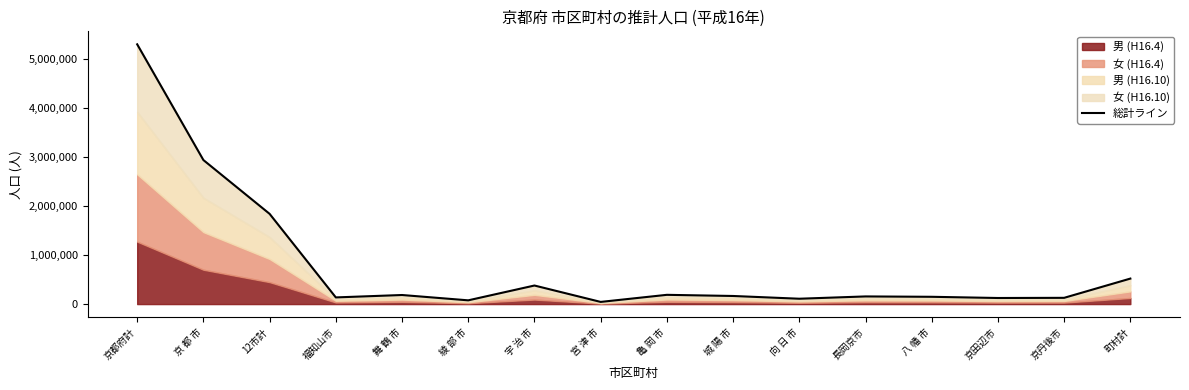

Where does the data first go above 165091?

京都府計